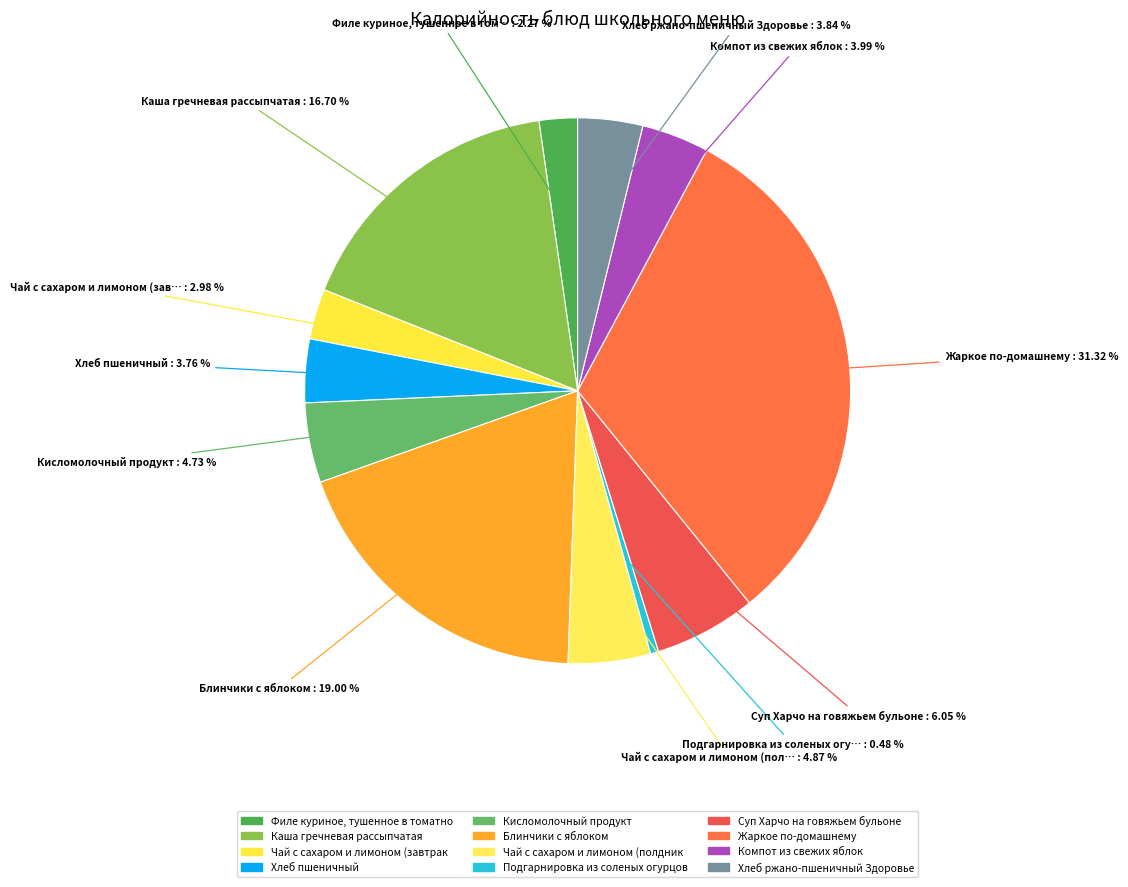

To the nearest percent, what is the average slice percentage?

8%